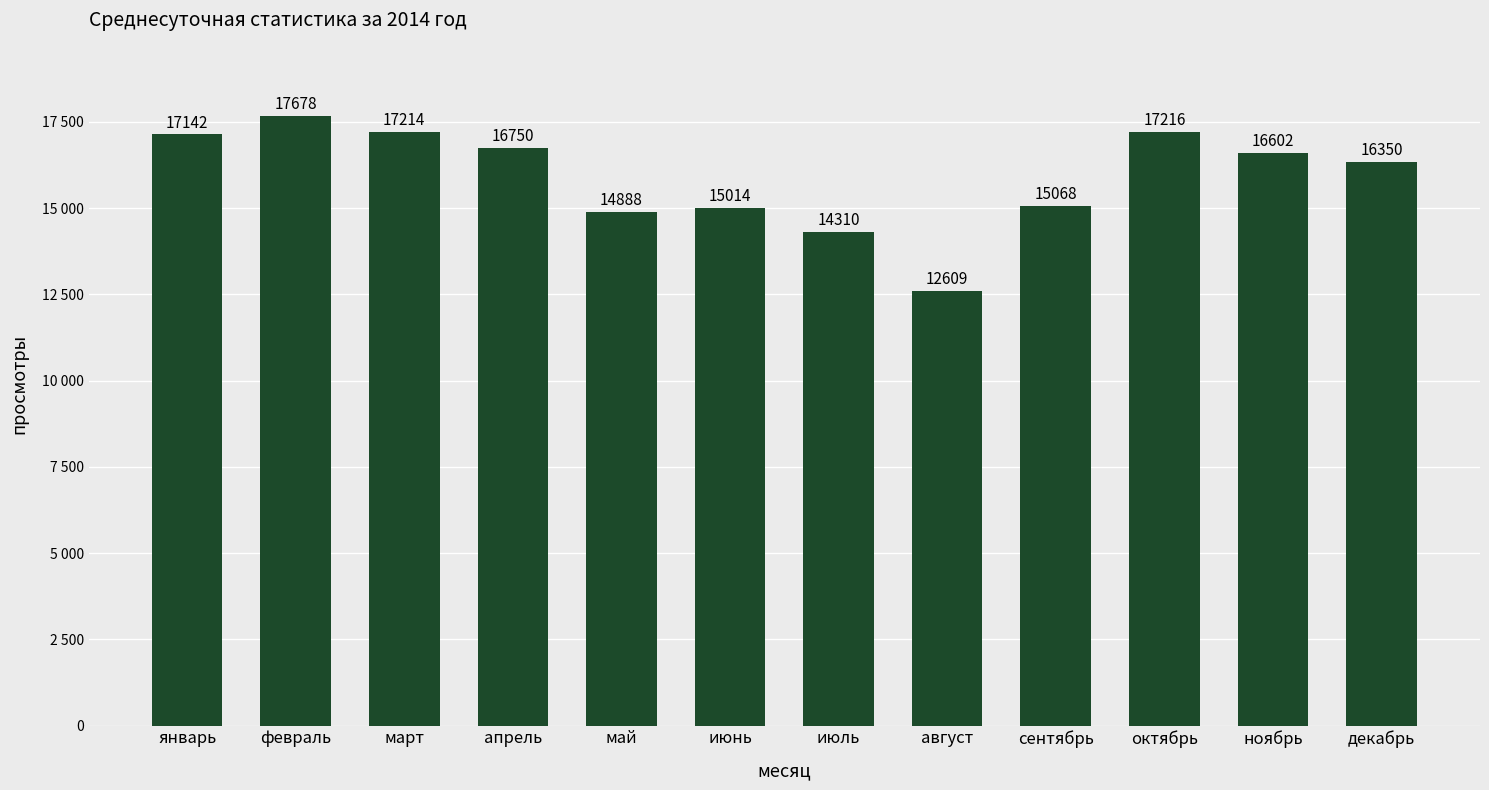

What is the sum of all values?

190841